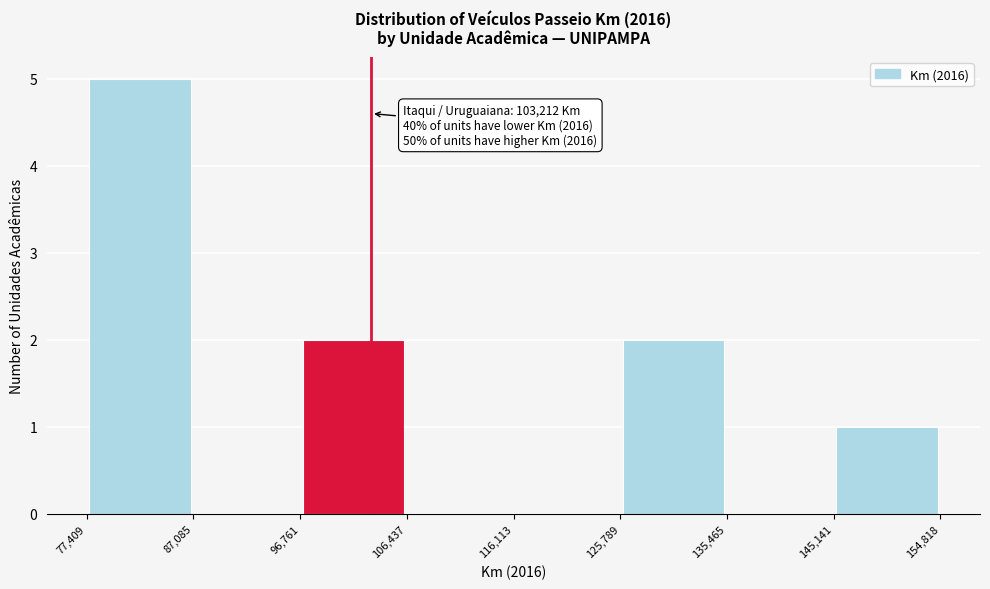

Which range on the x-axis has the tallest bar?

77,409 to 87,085